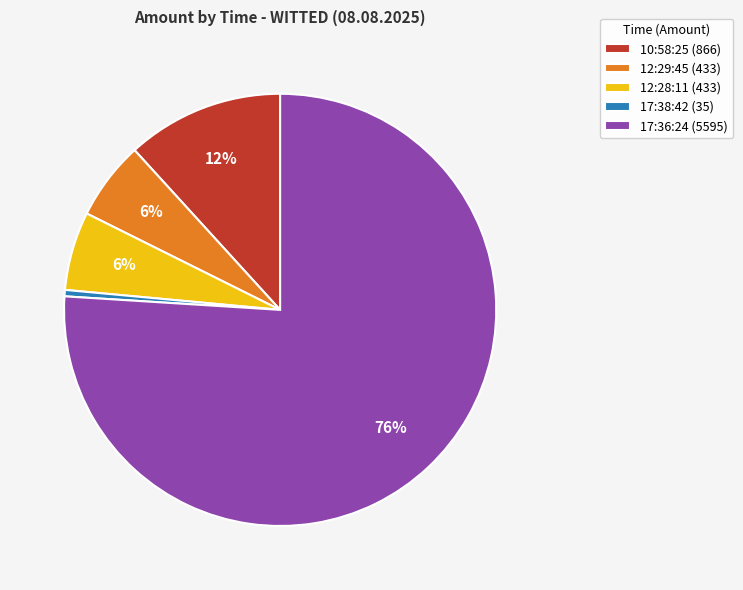

What percentage is the 10:58:25 slice, to the nearest percent?

12%